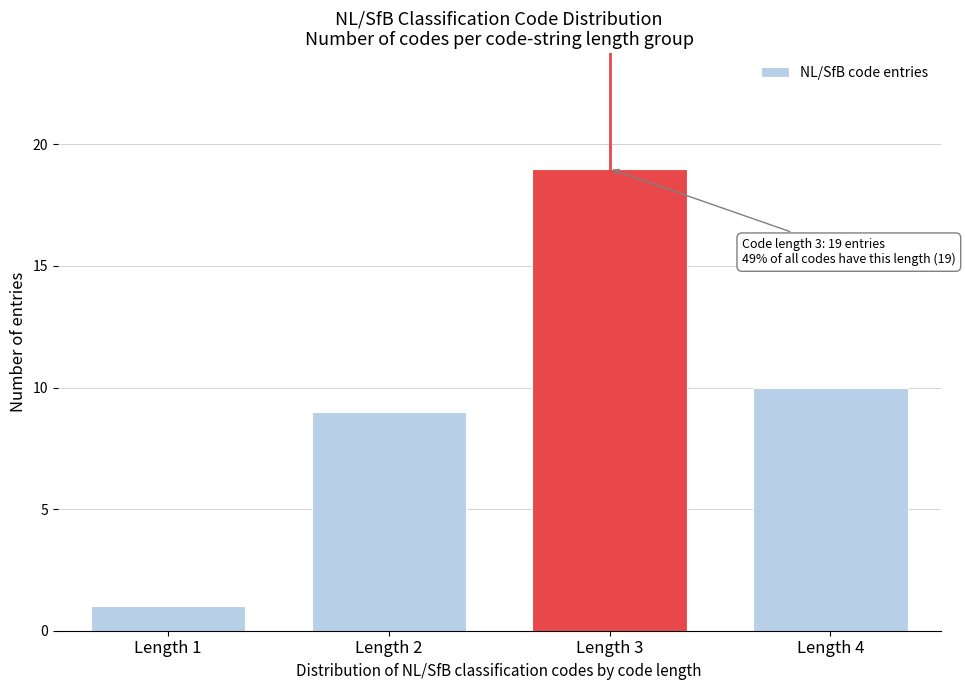

Reading left to right, transcribe all the data shown in this chart.

Length 1=1	Length 2=9	Length 3=19	Length 4=10